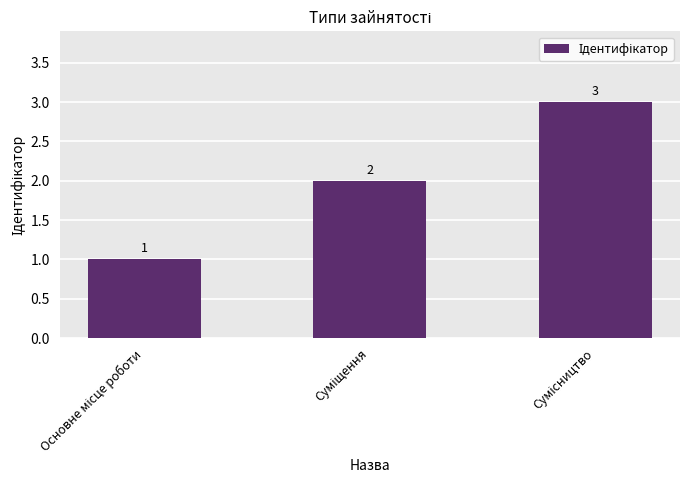

Count the values in the range 1 to 3.

3